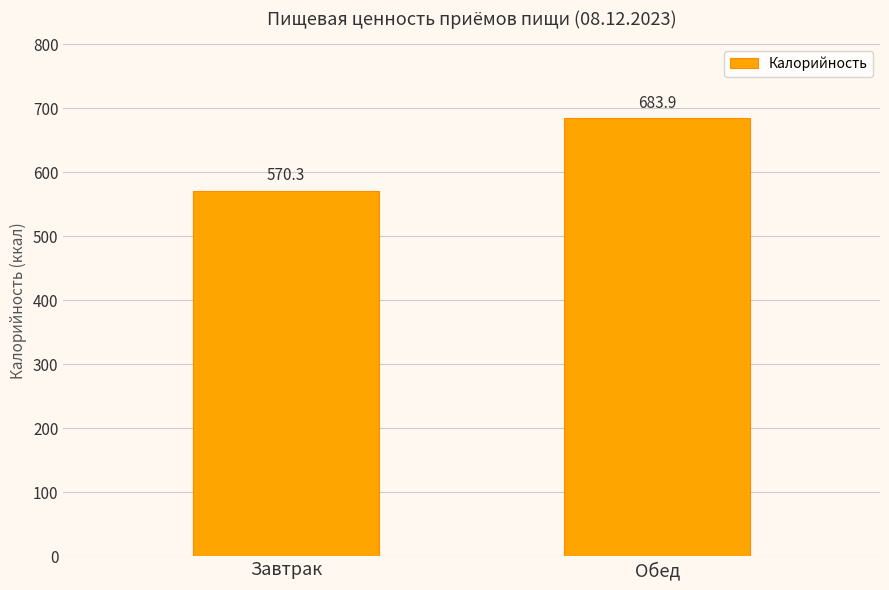

What is the smallest value displayed?

570.3